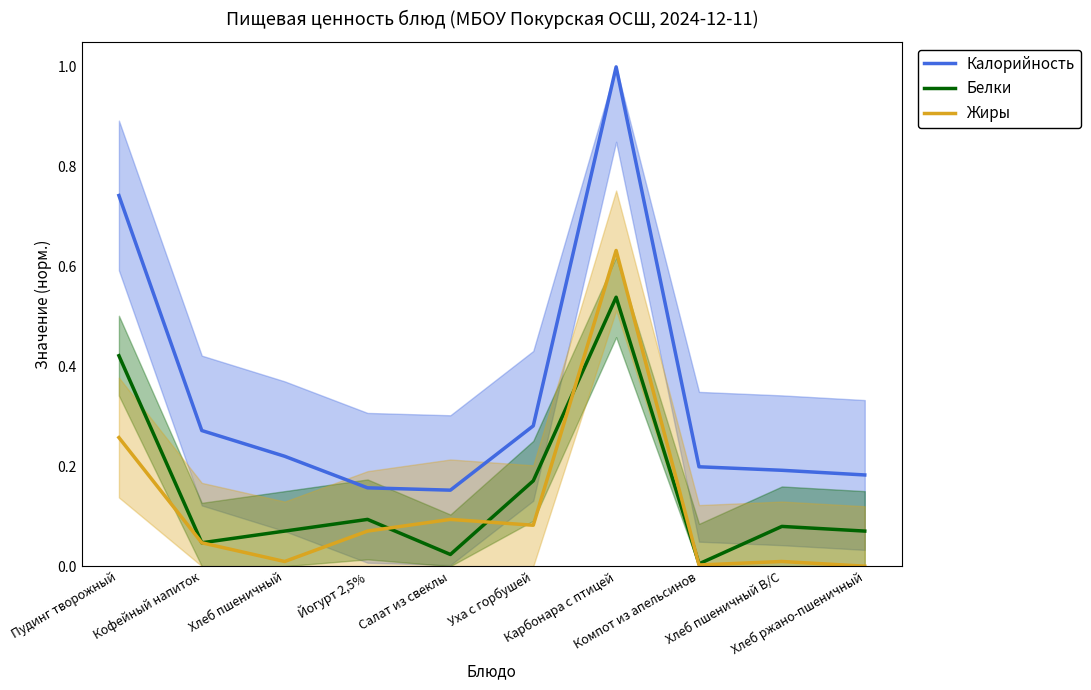

What value does the Калорийность series have at Хлеб ржано-пшеничный?

0.2